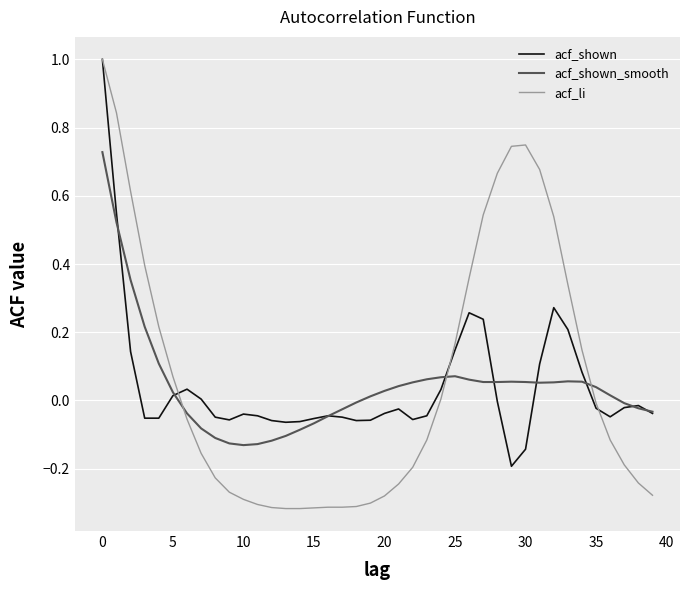

What is the greatest value displayed?

1.0